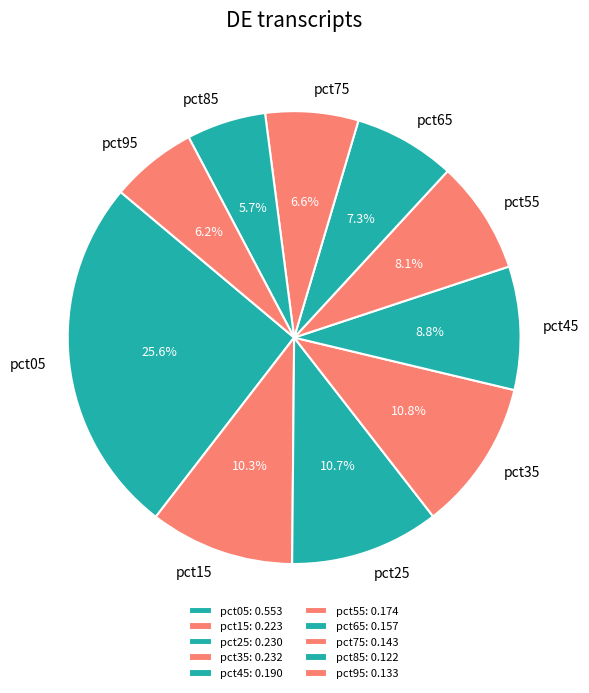

Which slice is the smallest?

pct85